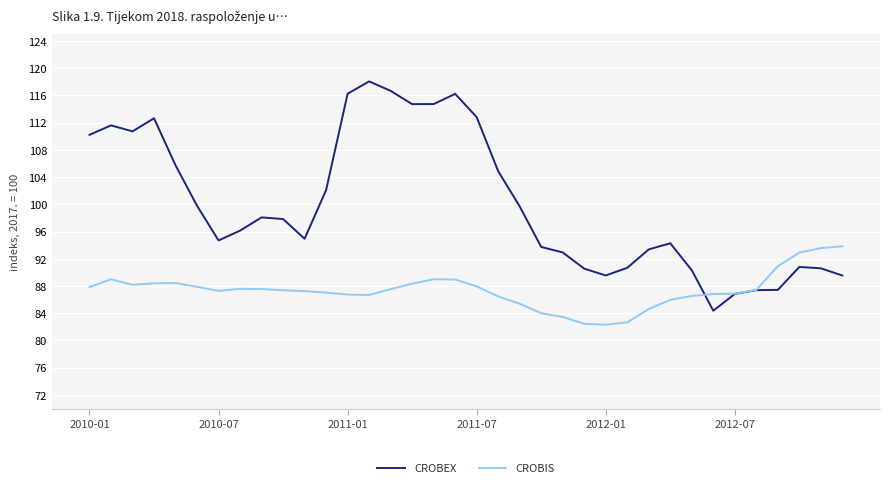

List the series in order of their overall mean, lowest first.

CROBIS, CROBEX